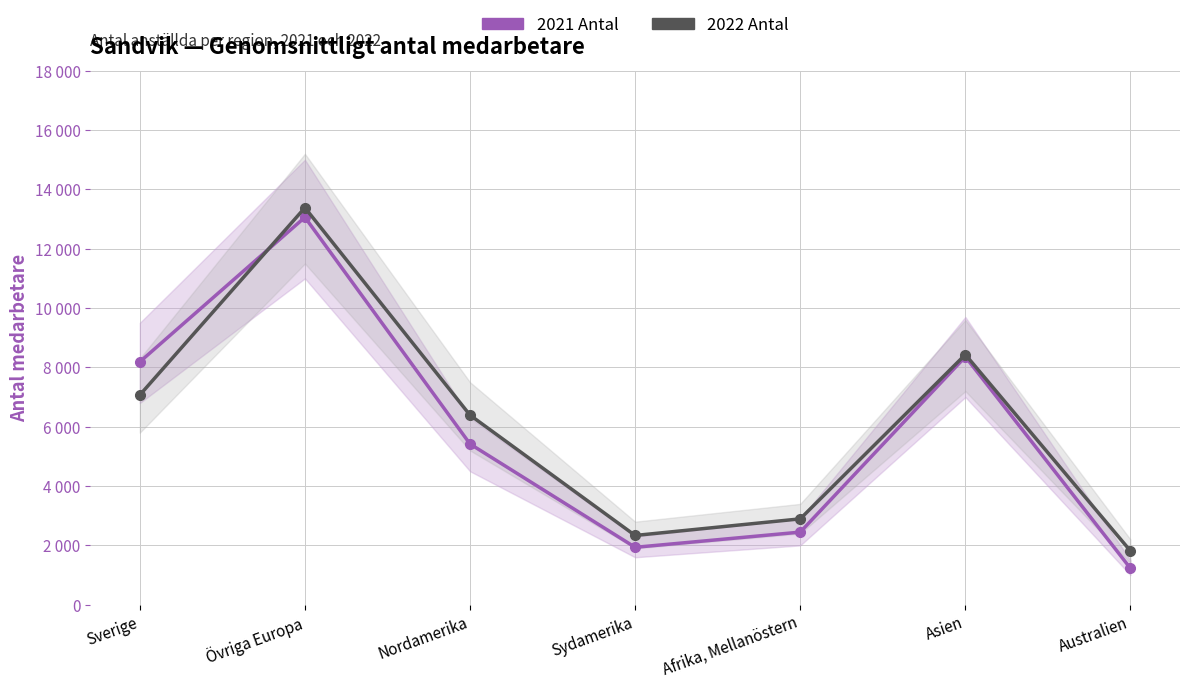

Which category has the highest value across all series?

Övriga Europa